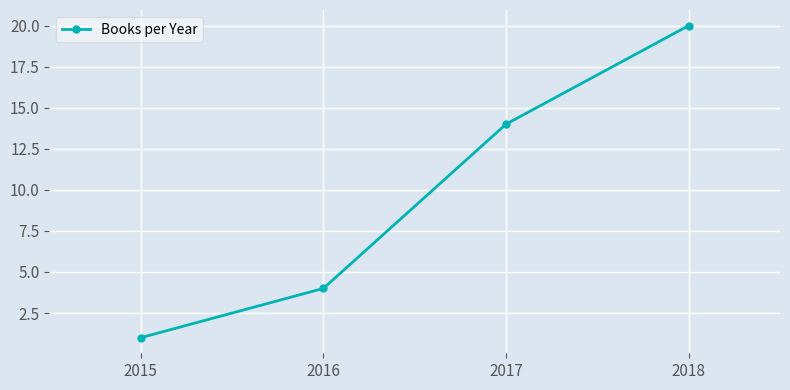

Is it true that the value at 2017 is 22?

False